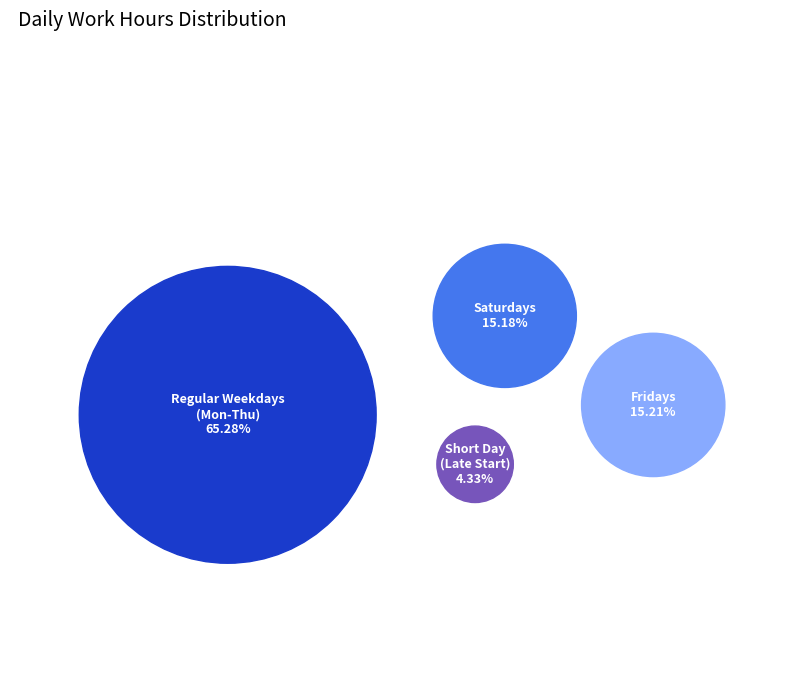

Does Sat account for over 50% of the chart?

No